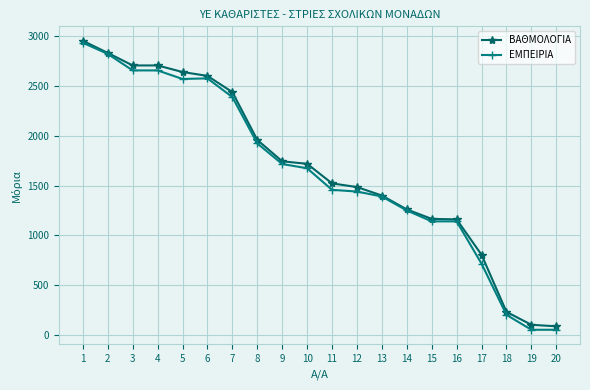

Which series has the largest range (max minus min)?

ΕΜΠΕΙΡΙΑ